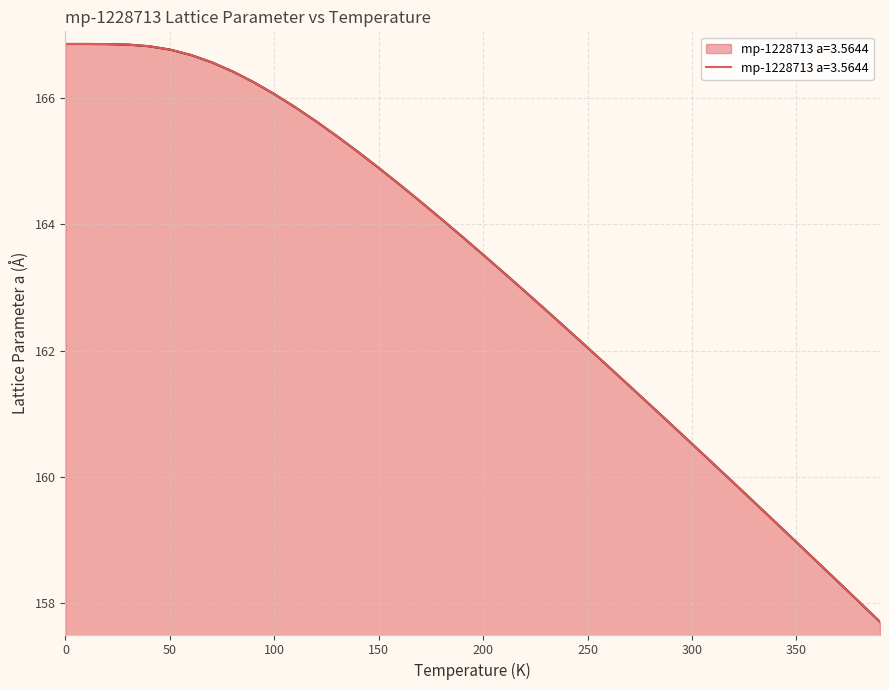

What is the value of the 39th point from the left?

158.0